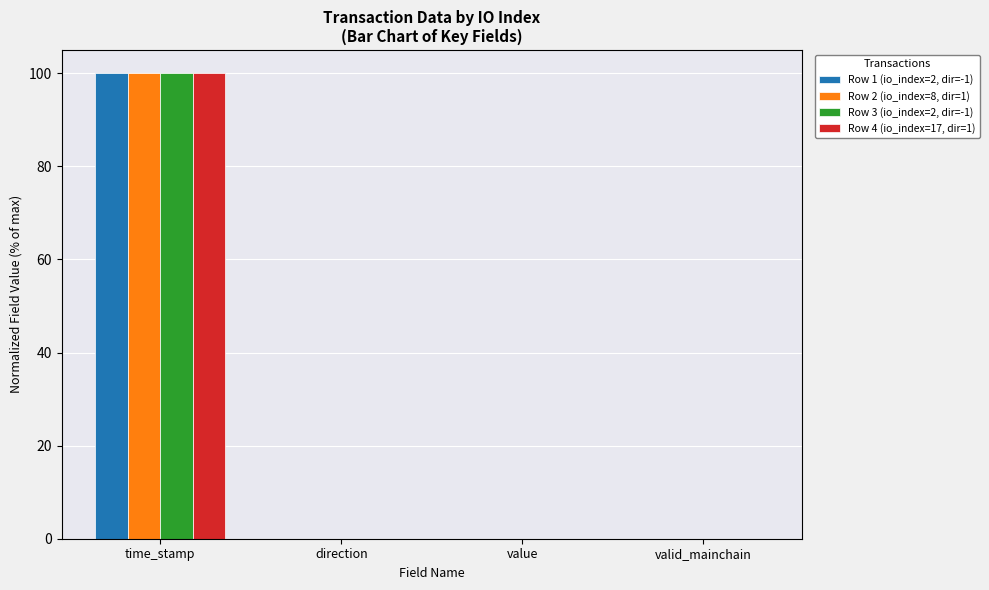

Are the bars grouped side by side (vs. stacked)?

Yes